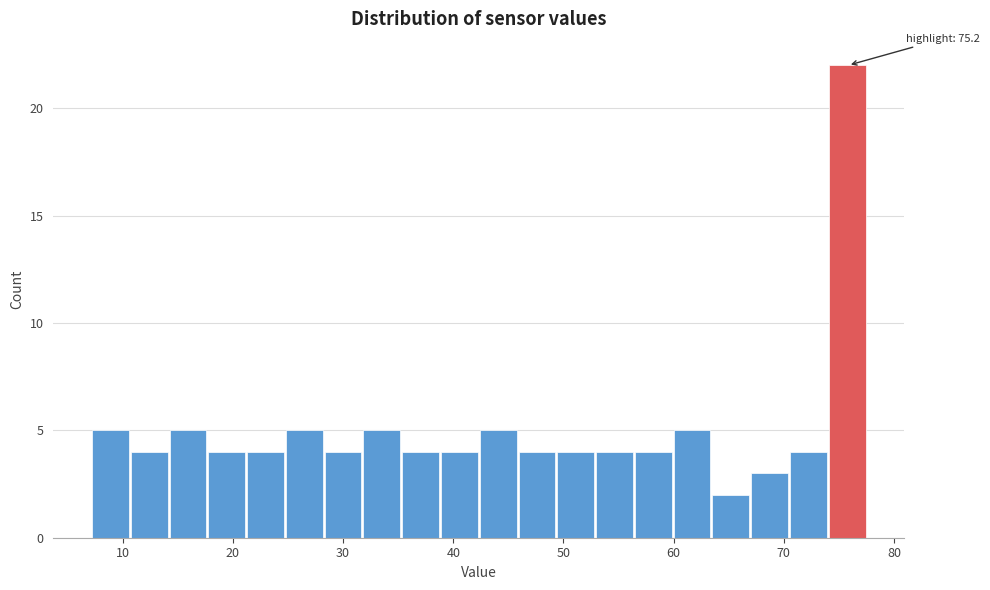

Read against the x-axis, roughly where is the centre of the tallest bar?

76